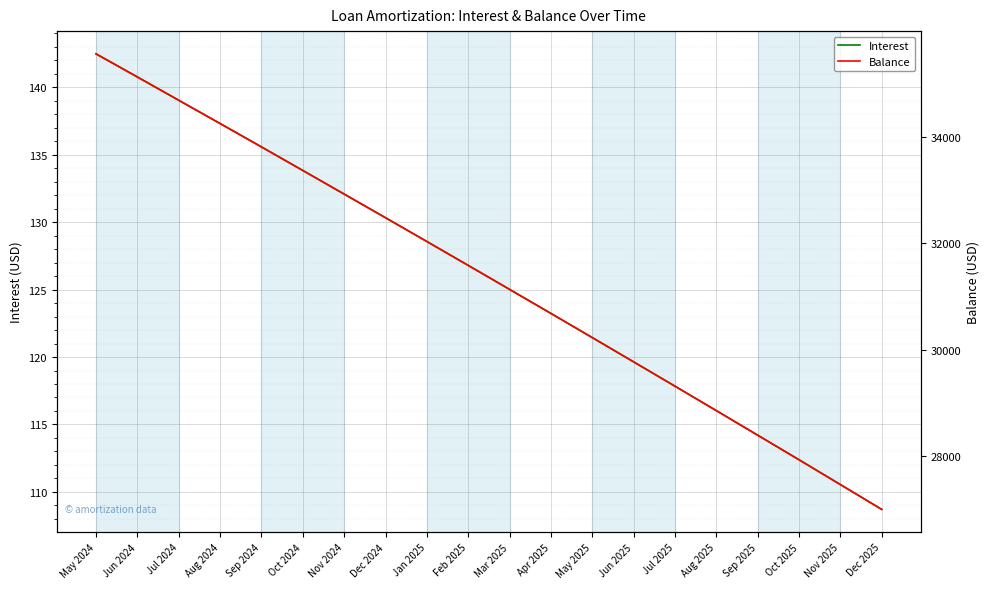

Is it true that Interest equals 202.9 at Oct 2024?

False